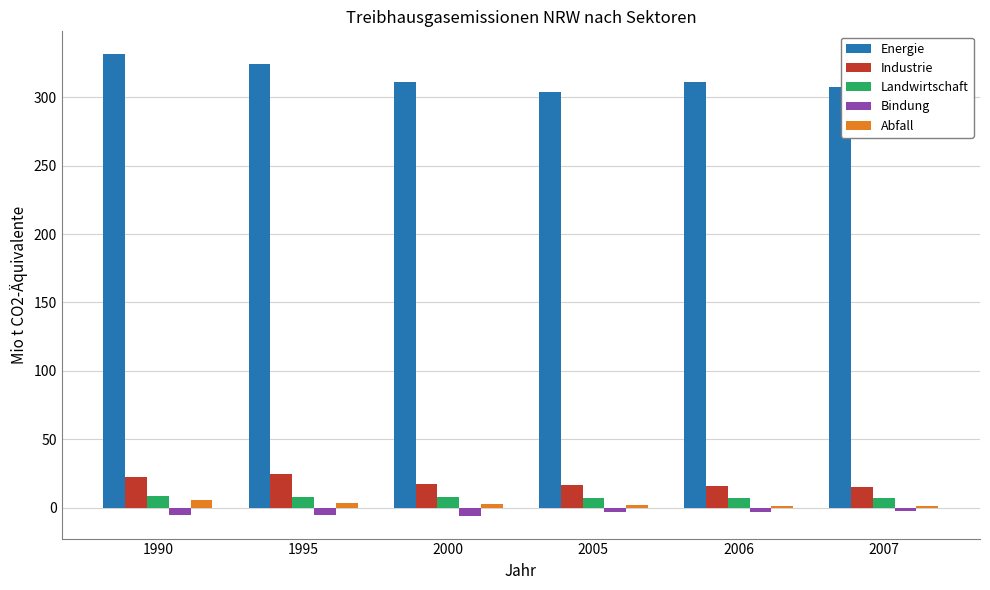

Is it true that Abfall equals 5.2 at 1990?

True